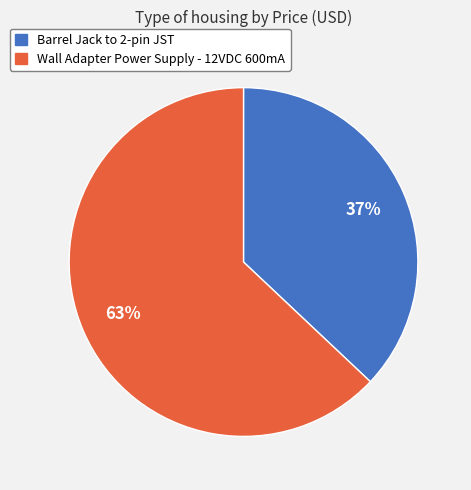

Is there a majority slice in this chart?

Yes